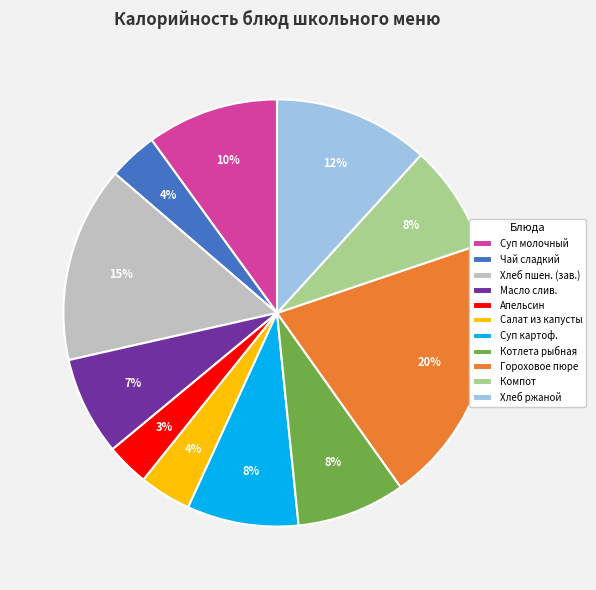

Count the number of slices in the pie.

11